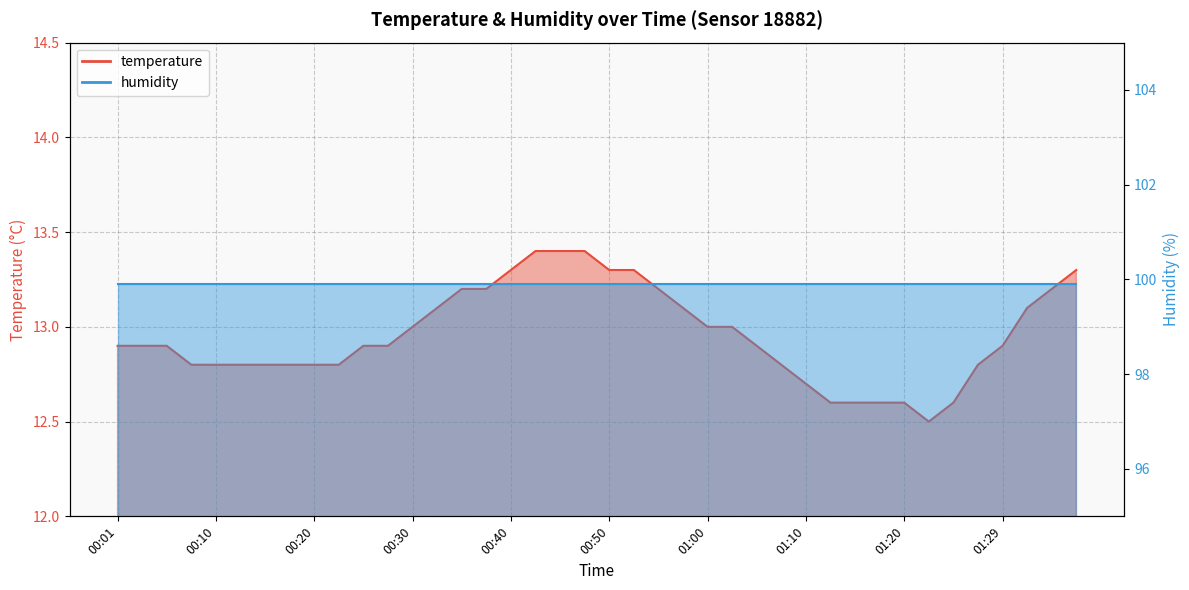

The value at 00:08 is 20.0. True or false?

False